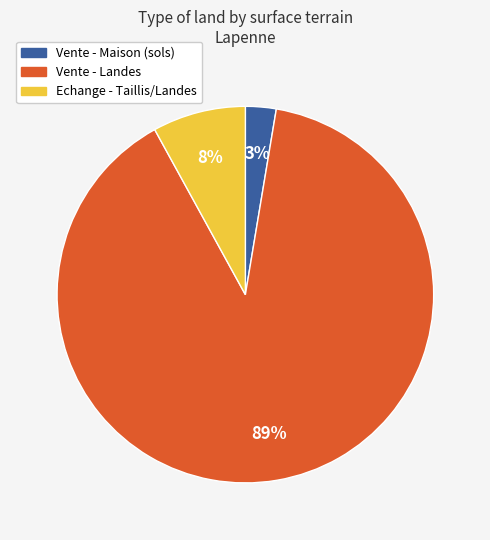

Is it true that Vente - Landes is 97% of the pie?

False